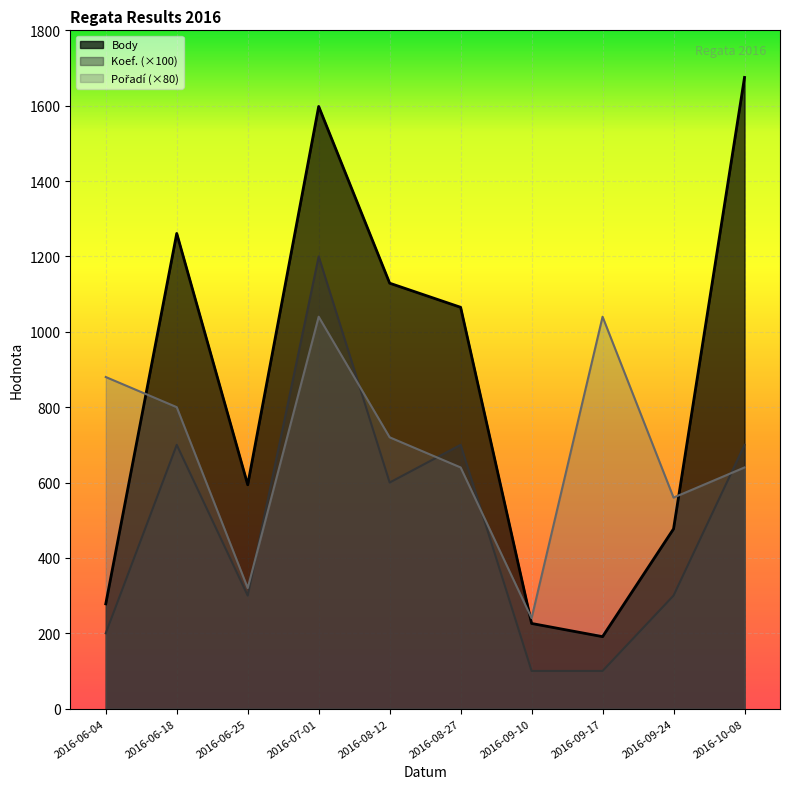

Between 2016-06-18 and 2016-09-17, which series saw the biggest shift?

Body